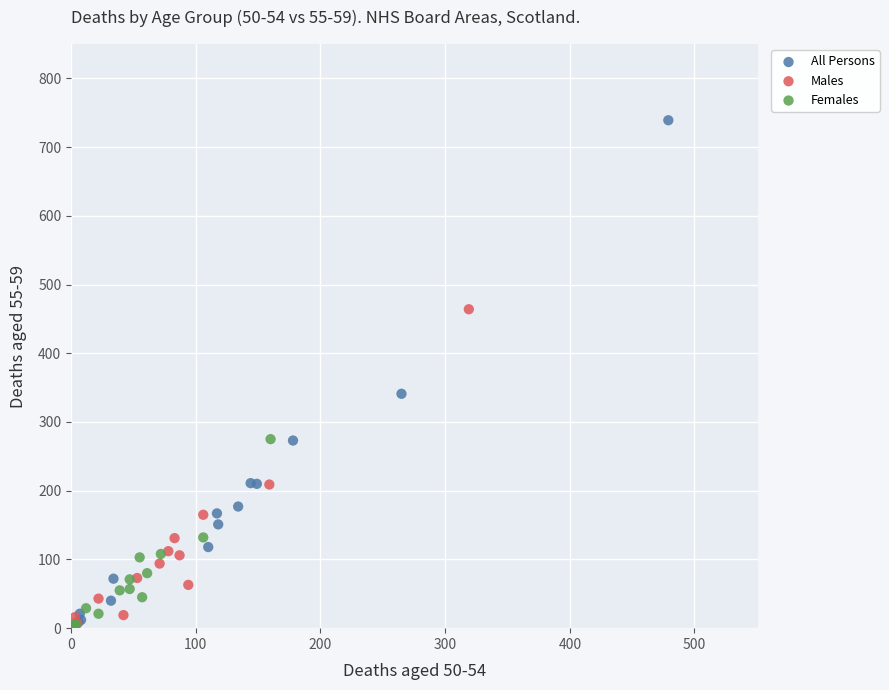

Which series reaches the maximum Y coordinate?

All Persons